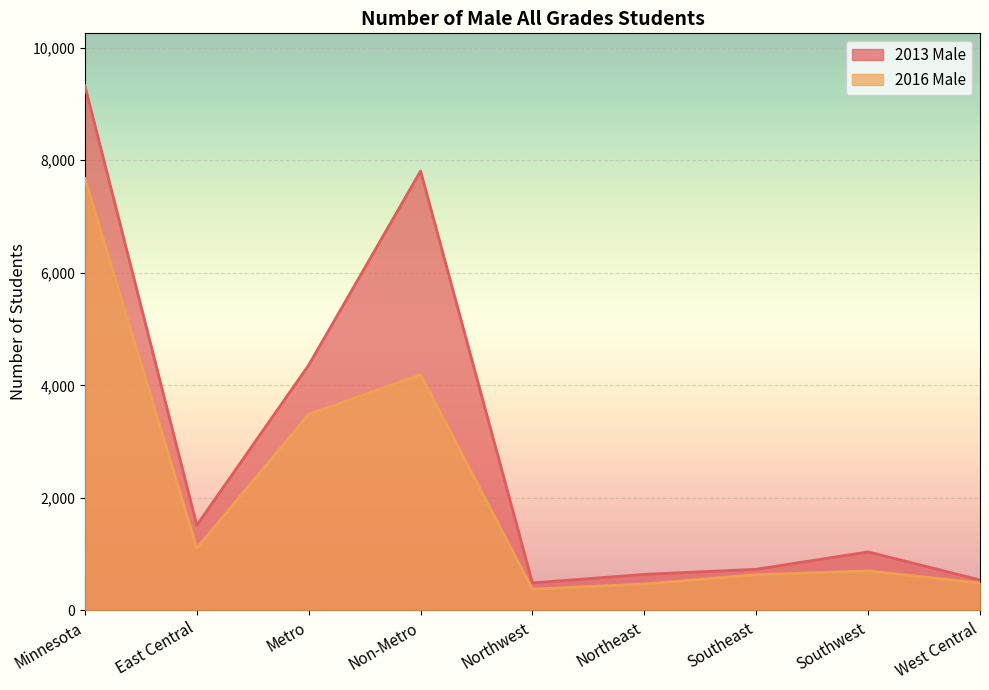

What is the smallest value displayed?

379